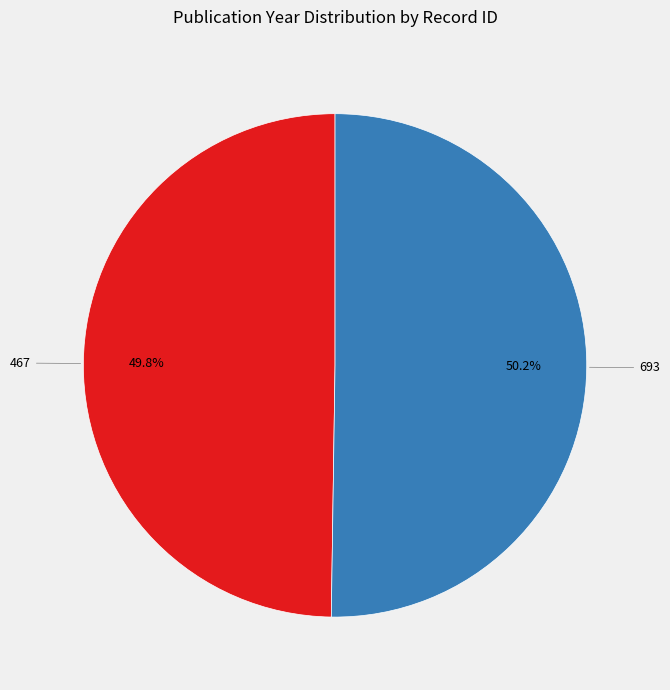

The 693 slice represents 45% of the pie. True or false?

False